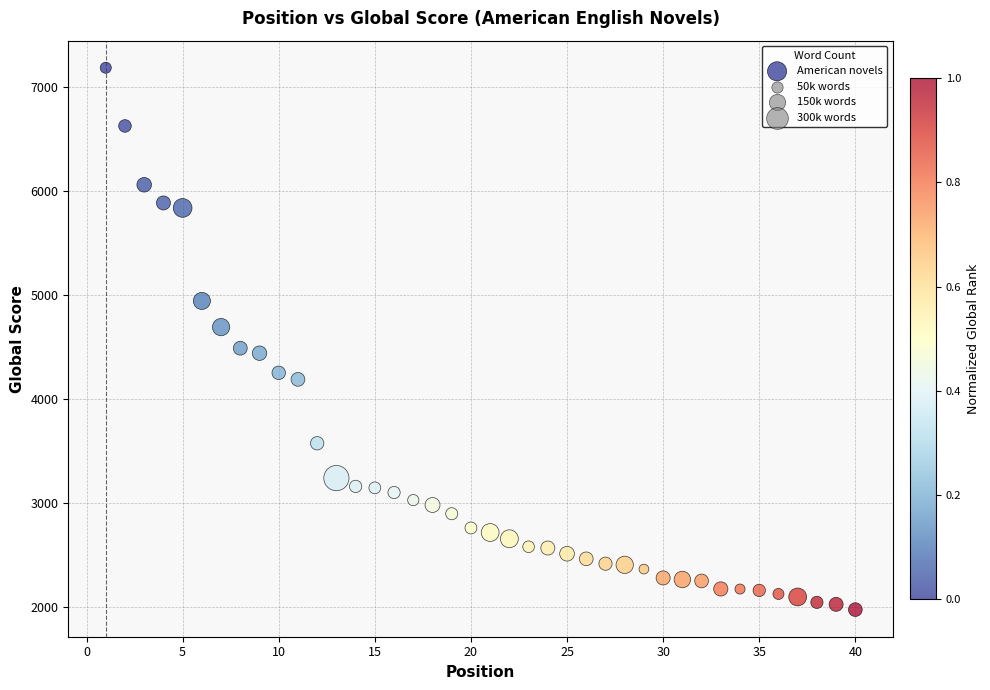

What is the range of X values (max minus min)?

39